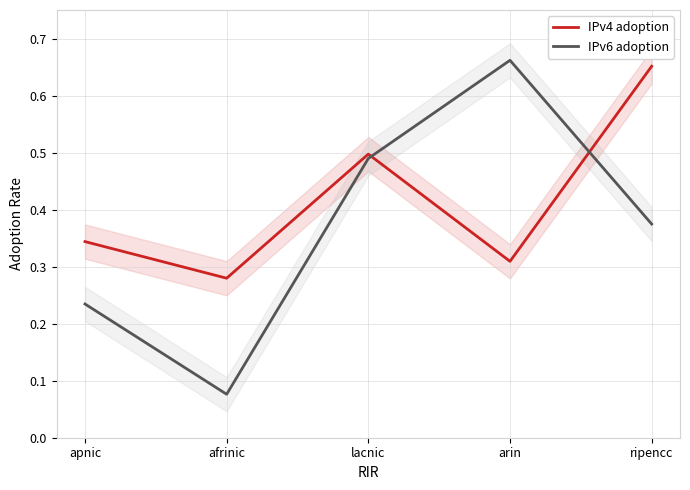

What is the maximum value shown in the chart?

0.7